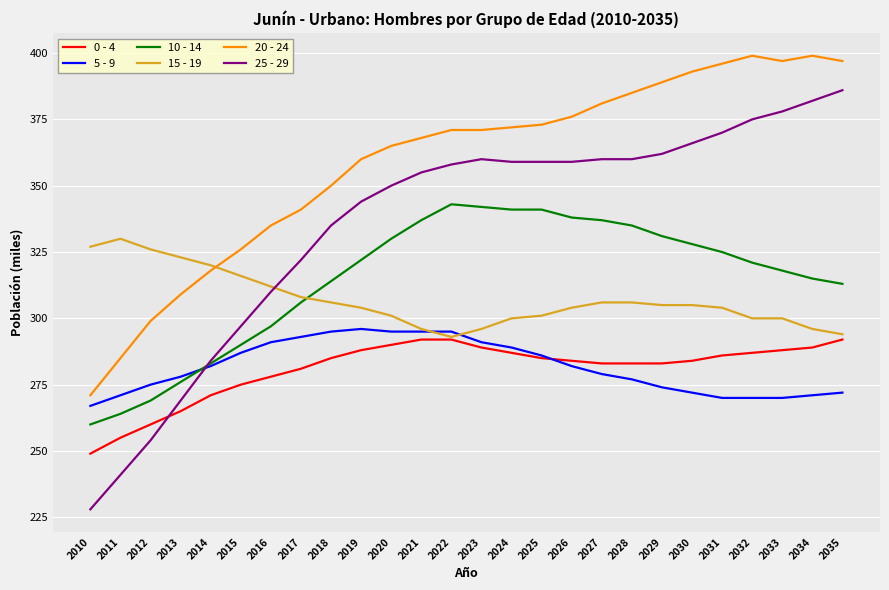

The value of 0 - 4 at 2017 is 281. True or false?

True